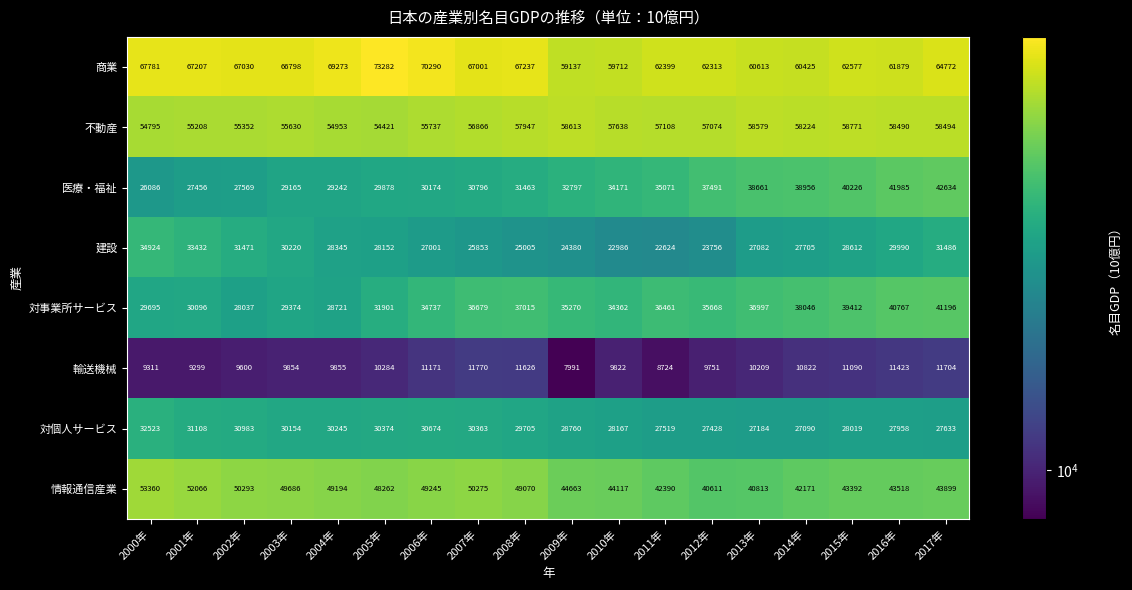

What is the difference between the 不動産 values at 2003年 and 2011年?

1478